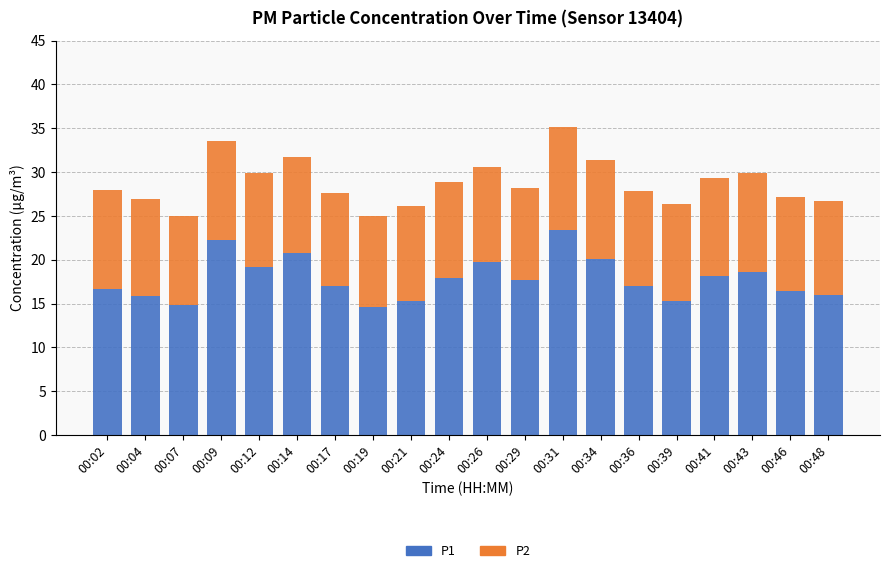

What is the total value across all series at 00:12?

29.9